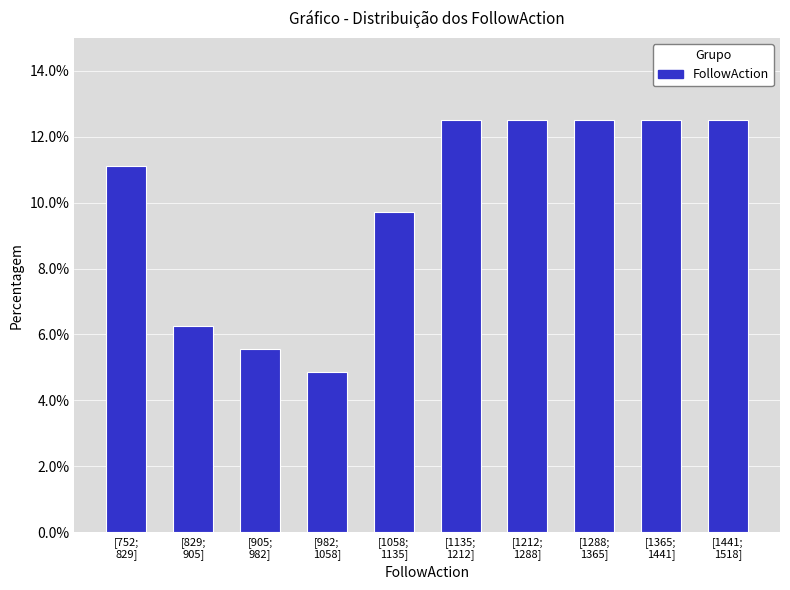

What is the difference between the second highest and second lowest values?

6.9